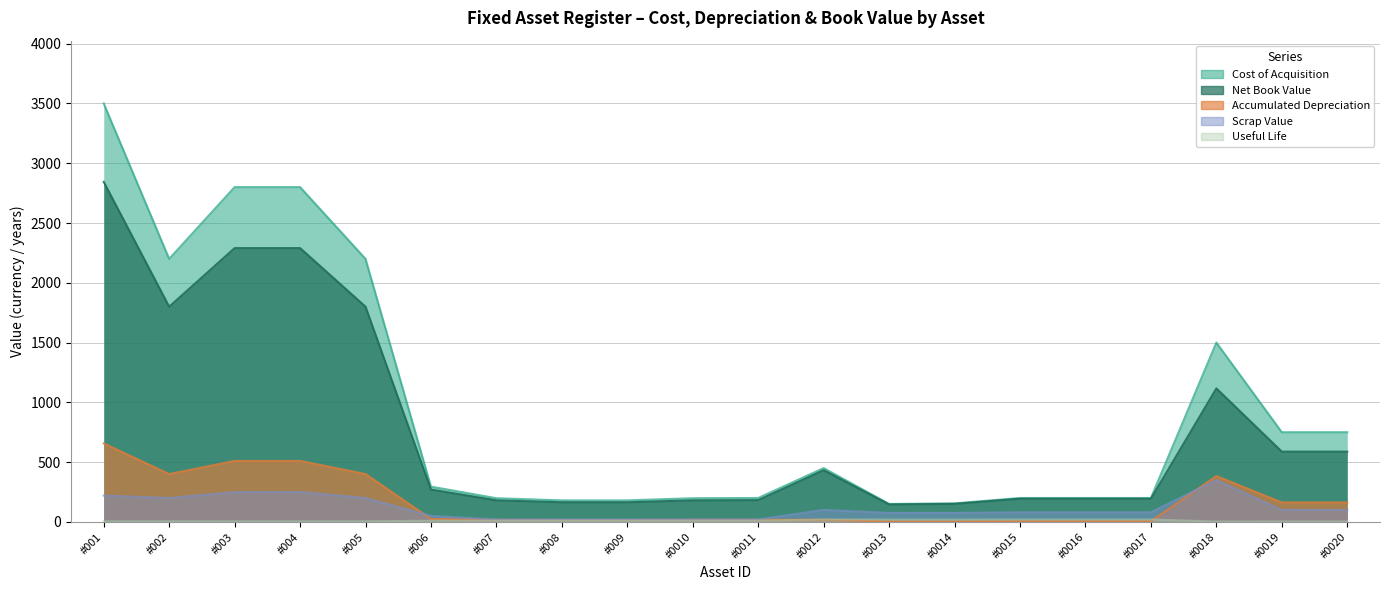

Reading right to left, list all the values displayed in this chart.

Net Book Value: #0020=587.5	#0019=587.5	#0018=1116.7	#0017=194.0	#0016=194.0	#0015=194.0	#0014=151.0	#0013=146.2	#0012=432.5	#0011=182.0	#0010=180.2	#009=164.0	#008=164.0	#007=180.2	#006=270.5	#005=1800.0	#004=2290.0	#003=2290.0	#002=1800.0	#001=2844.0
Accumulated Depreciation: #0020=162.5	#0019=162.5	#0018=383.3	#0017=6.0	#0016=6.0	#0015=6.0	#0014=4.0	#0013=3.8	#0012=17.5	#0011=18.0	#0010=17.8	#009=16.0	#008=16.0	#007=17.8	#006=24.5	#005=400.0	#004=510.0	#003=510.0	#002=400.0	#001=656.0
Cost of Acquisition: #0020=750.0	#0019=750.0	#0018=1500.0	#0017=200.0	#0016=200.0	#0015=200.0	#0014=155.0	#0013=150.0	#0012=450.0	#0011=200.0	#0010=198.0	#009=180.0	#008=180.0	#007=198.0	#006=295.0	#005=2200.0	#004=2800.0	#003=2800.0	#002=2200.0	#001=3500.0
Scrap Value: #0020=100.0	#0019=100.0	#0018=350.0	#0017=80.0	#0016=80.0	#0015=80.0	#0014=75.0	#0013=75.0	#0012=100.0	#0011=20.0	#0010=20.0	#009=20.0	#008=20.0	#007=20.0	#006=50.0	#005=200.0	#004=250.0	#003=250.0	#002=200.0	#001=220.0
Useful Life: #0020=4.0	#0019=4.0	#0018=3.0	#0017=20.0	#0016=20.0	#0015=20.0	#0014=20.0	#0013=20.0	#0012=20.0	#0011=10.0	#0010=10.0	#009=10.0	#008=10.0	#007=10.0	#006=10.0	#005=5.0	#004=5.0	#003=5.0	#002=5.0	#001=5.0